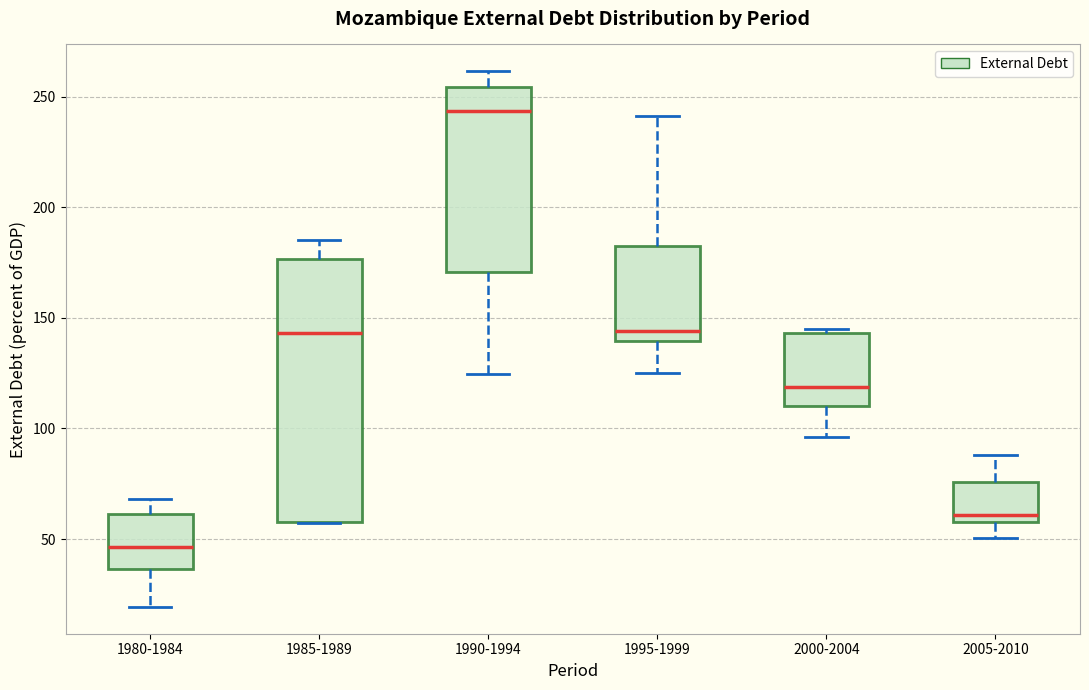

Which box is the tallest, from its lower edge to its upper edge?

1985-1989